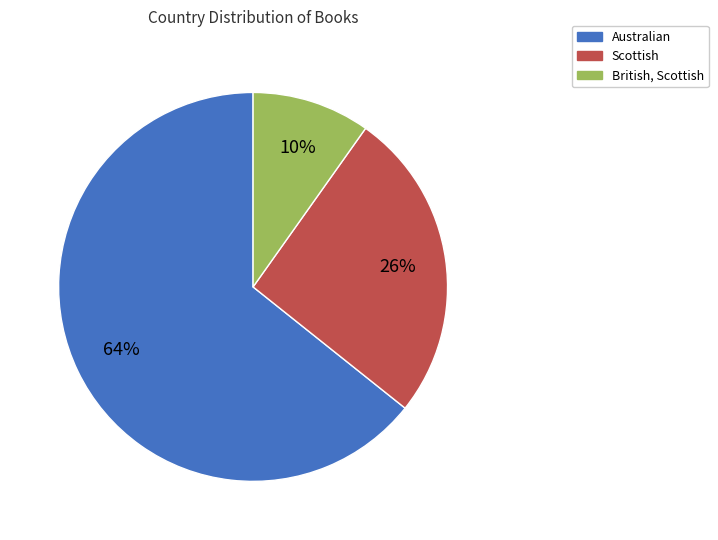

Combined, do British, Scottish and Scottish account for over 50%?

No